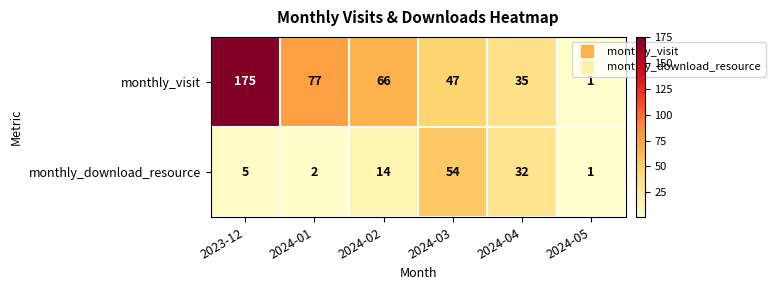

Where does the monthly_visit series first go above 66?

2023-12